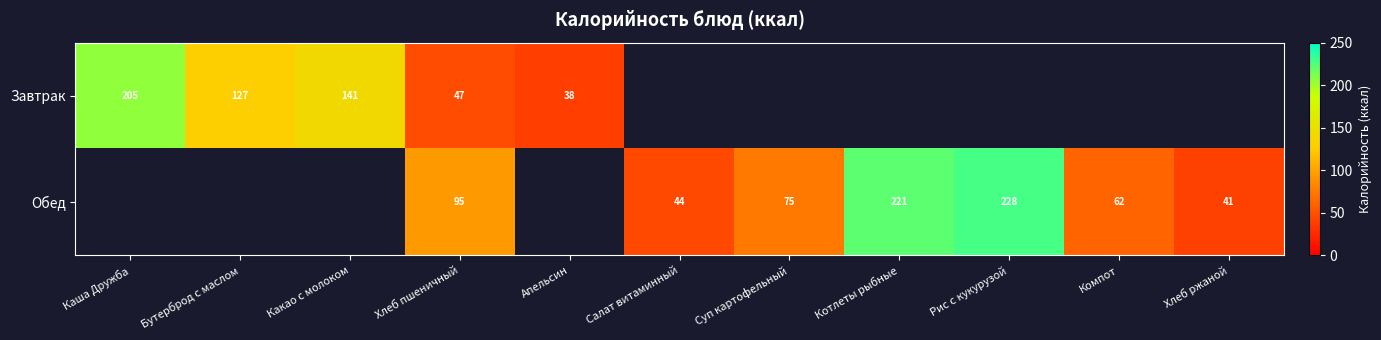

Is it true that Обед equals 75.0 at Суп картофельный?

True